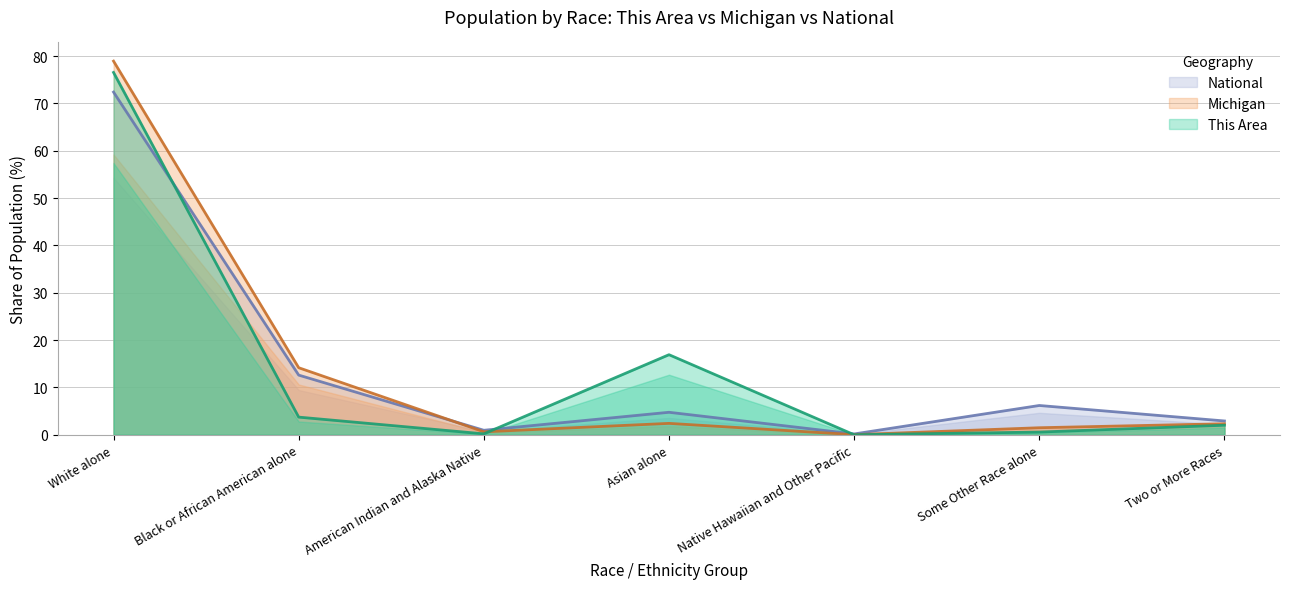

At which label is National closest to 36?

Black or African American alone